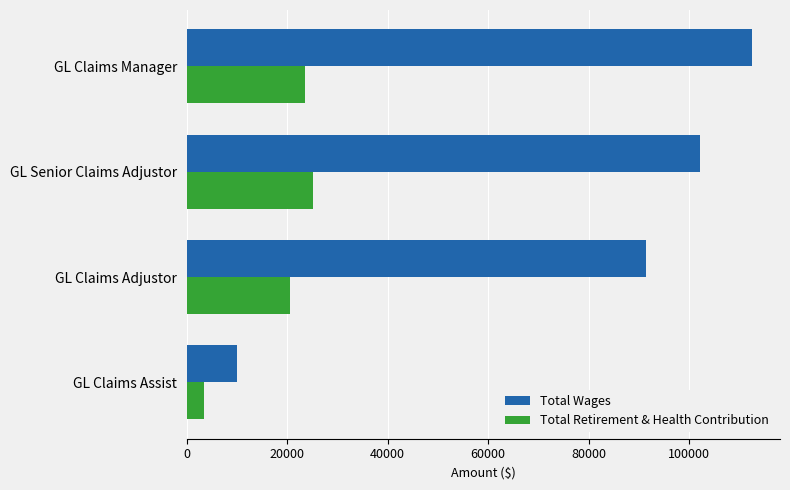

What is the sum of all Total Retirement & Health Contribution values?

72553